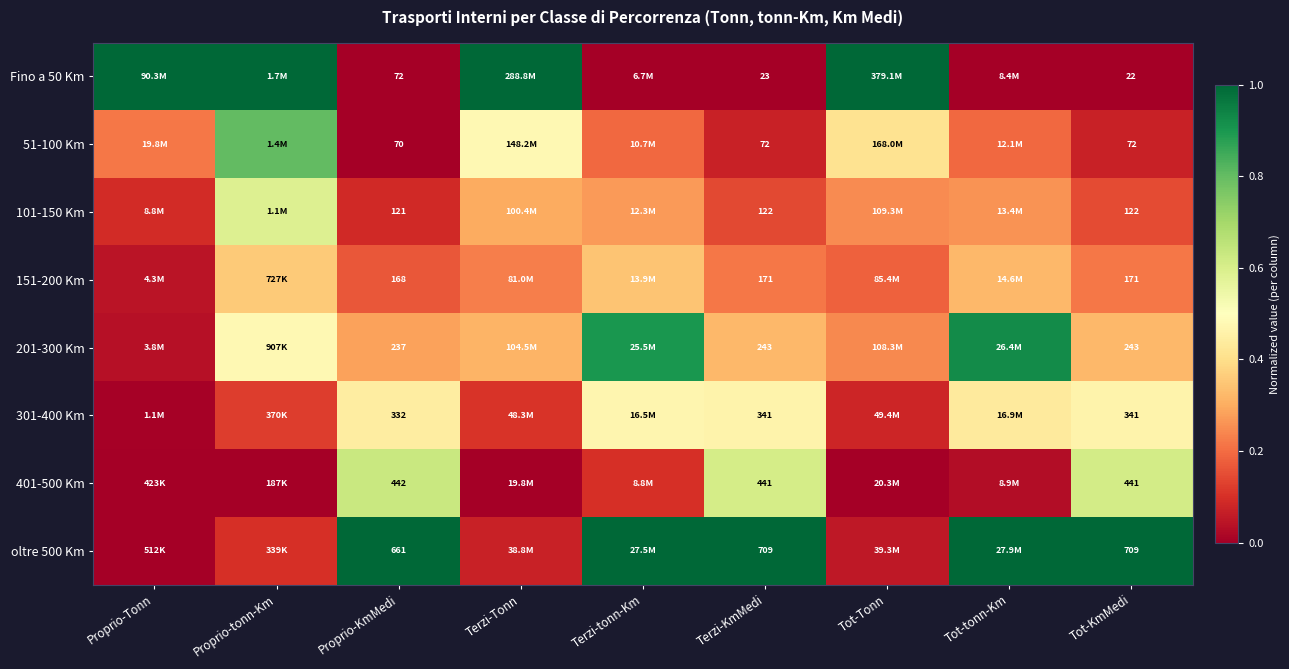

Which has a higher value, Tot-tonn-Km or Terzi-KmMedi?

Tot-tonn-Km